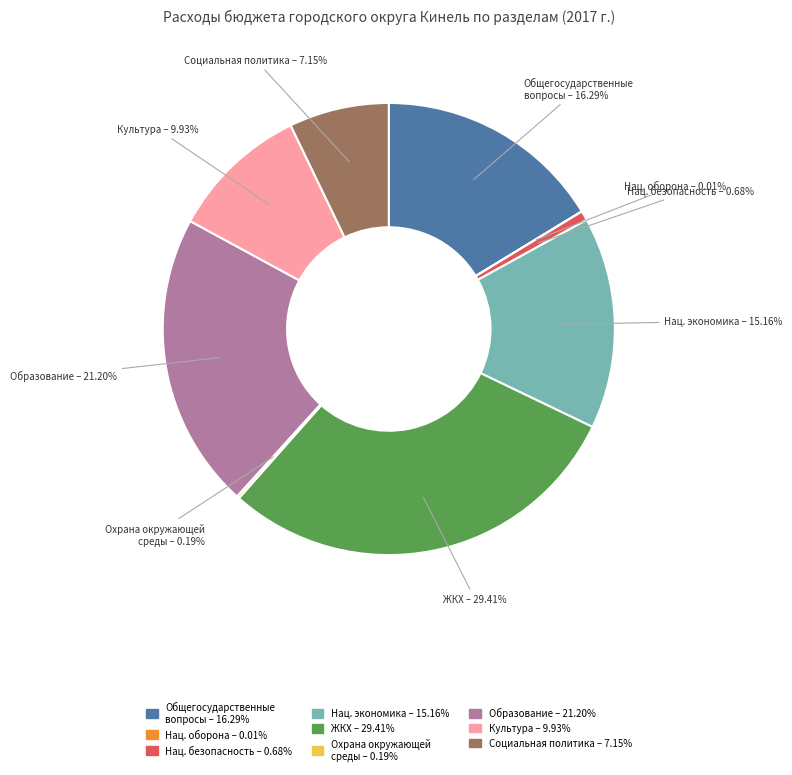

Does any single category account for the majority?

No